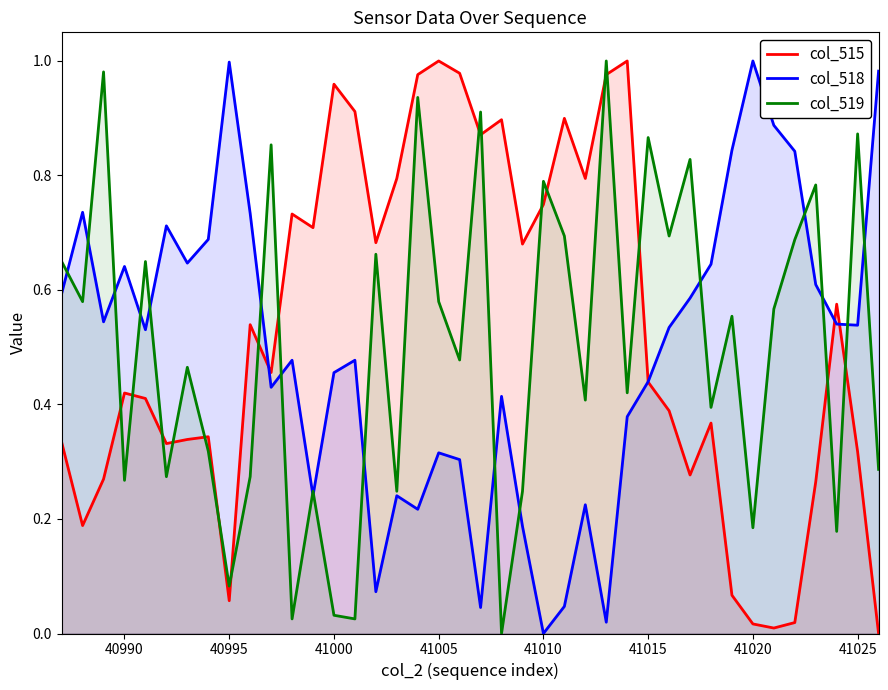

Rank the series by their maximum value, from lowest to highest.

col_515, col_518, col_519